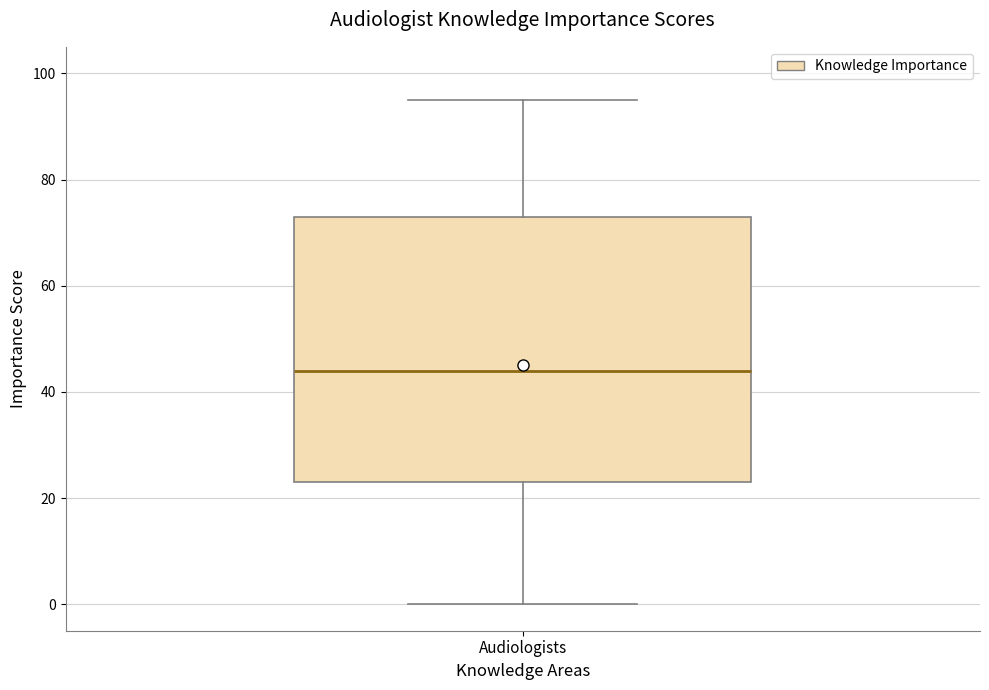

Where does the median line of the box for Audiologists sit on the y-axis? The values are not printed on the chart, so give them approximately, as read against the axis.

44